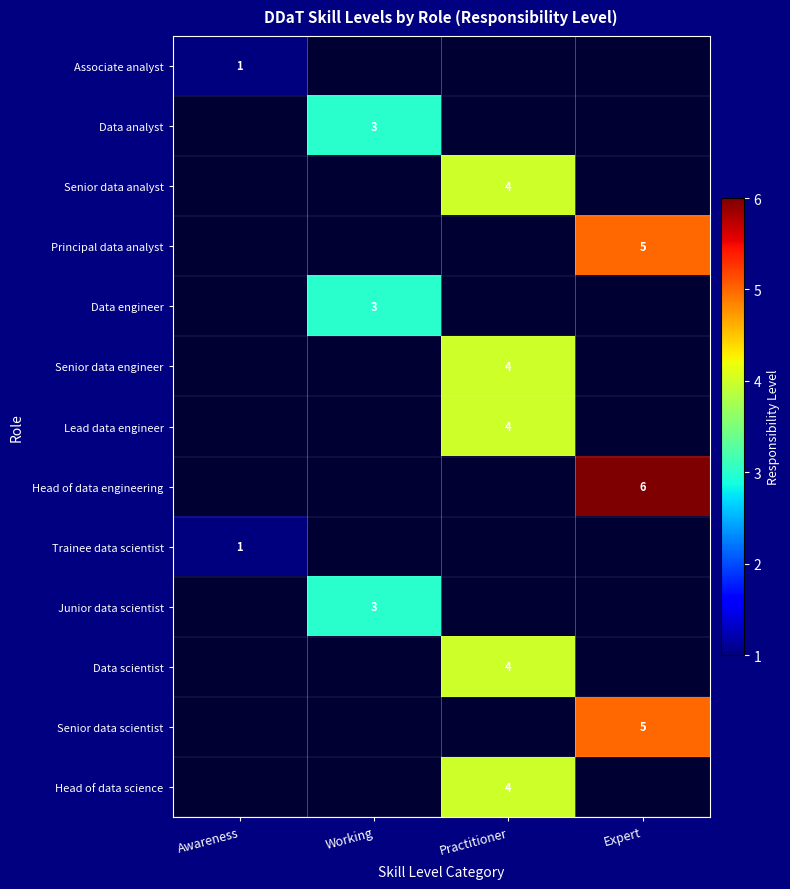

What is the maximum value for Associate analyst?

1.0